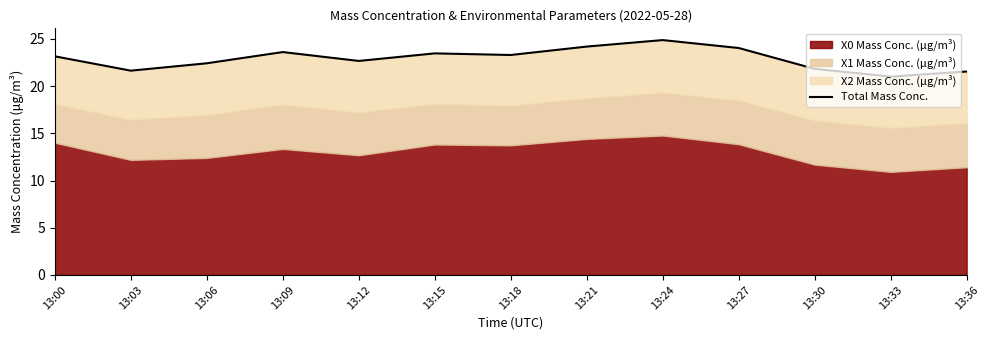

What is the average value?

22.9